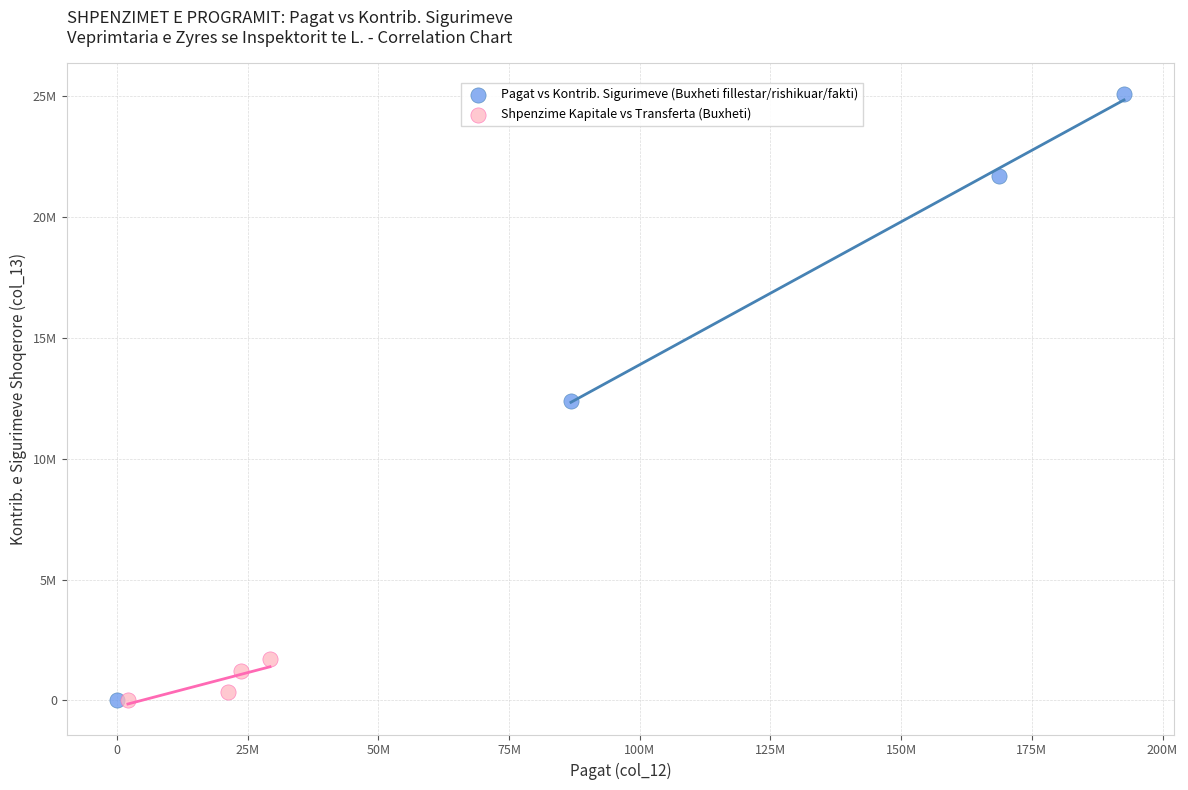

What are all the series names shown in the legend?

Pagat vs Kontrib. Sigurimeve (Buxheti fillestar/rishikuar/fakti), Shpenzime Kapitale vs Transferta (Buxheti)